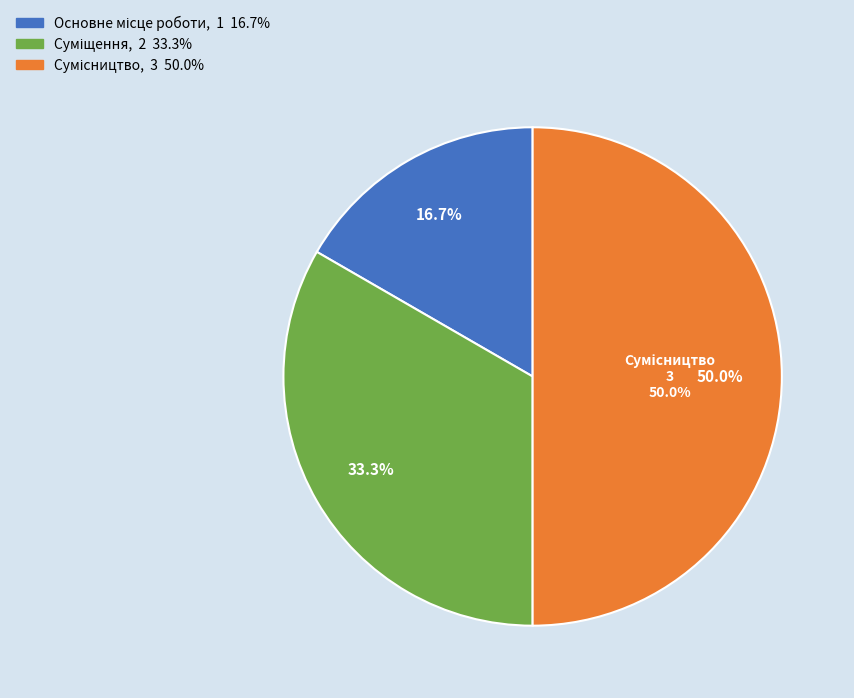

To the nearest percent, what is the difference between the largest and smallest slice percentages?

33%